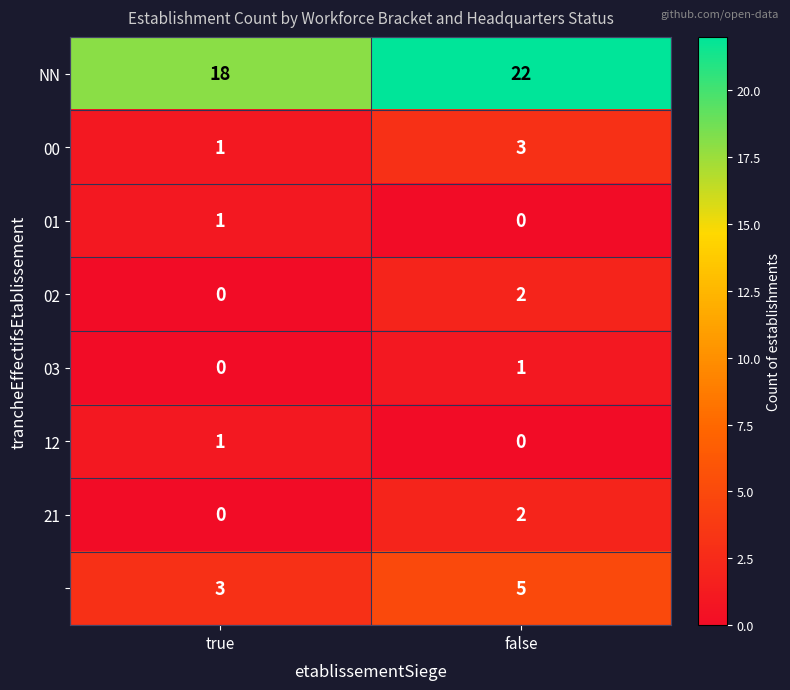

What is the spread (max minus min) of values at false?

22